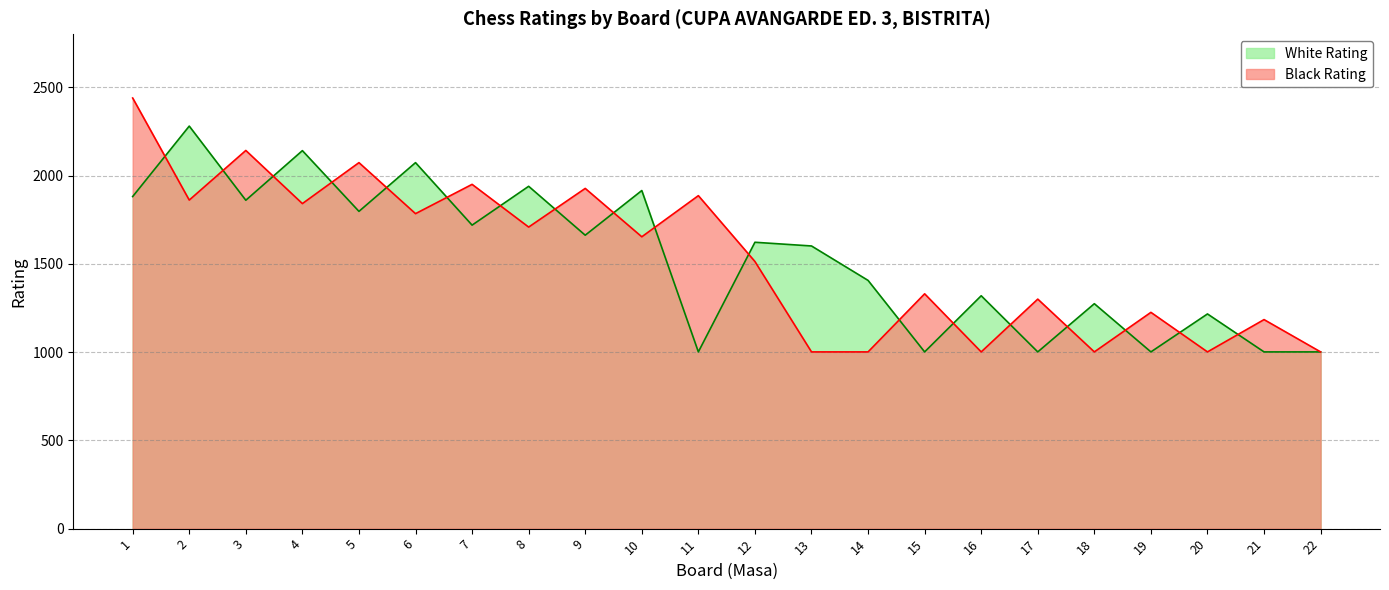

Between 11 and 14, which is larger?

14